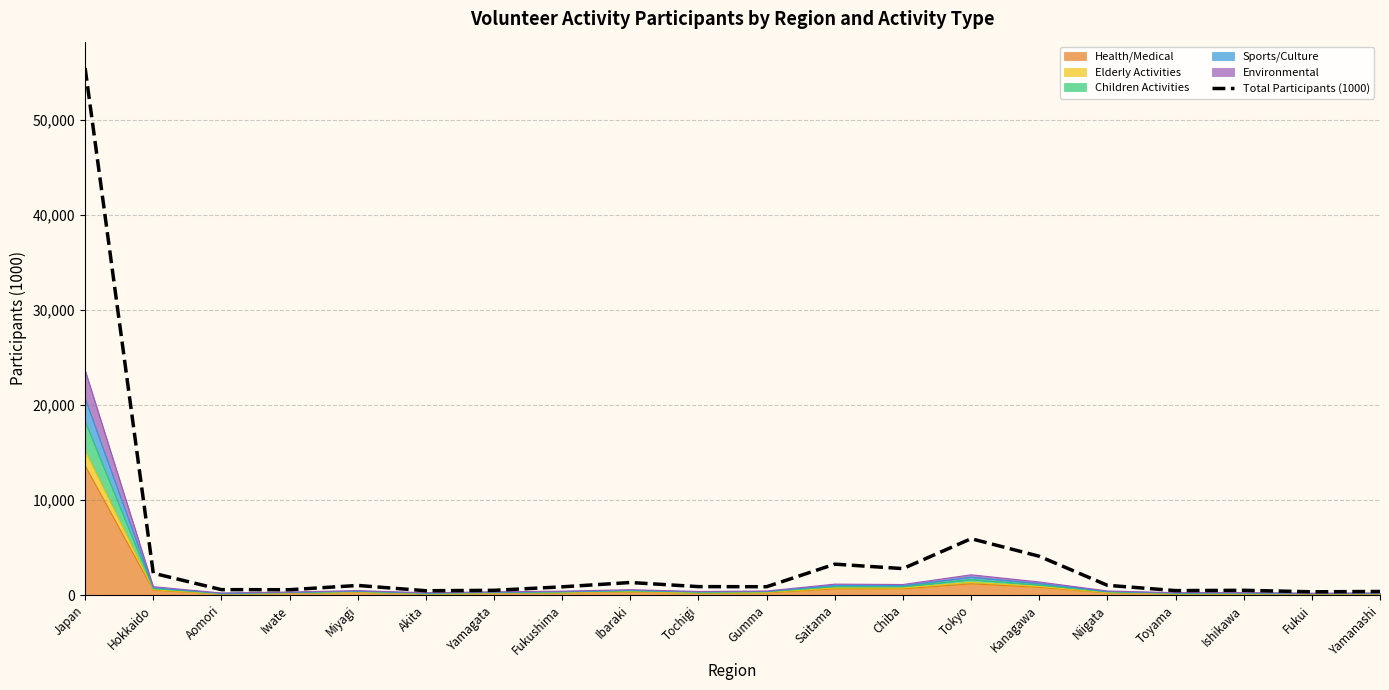

What is the label of the 12th point from the right?

Ibaraki